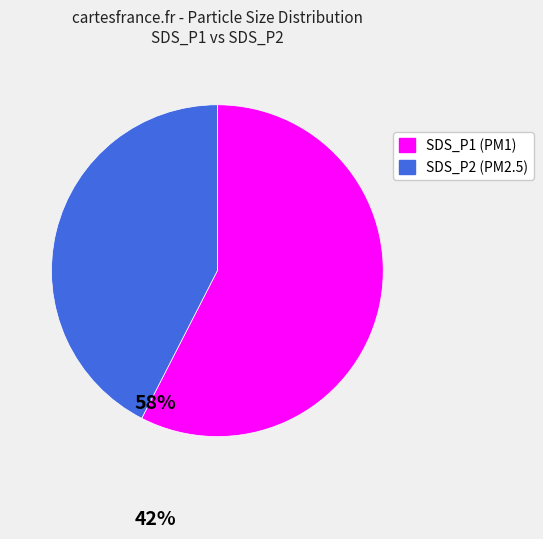

Which category has the smallest portion of the pie?

SDS_P2